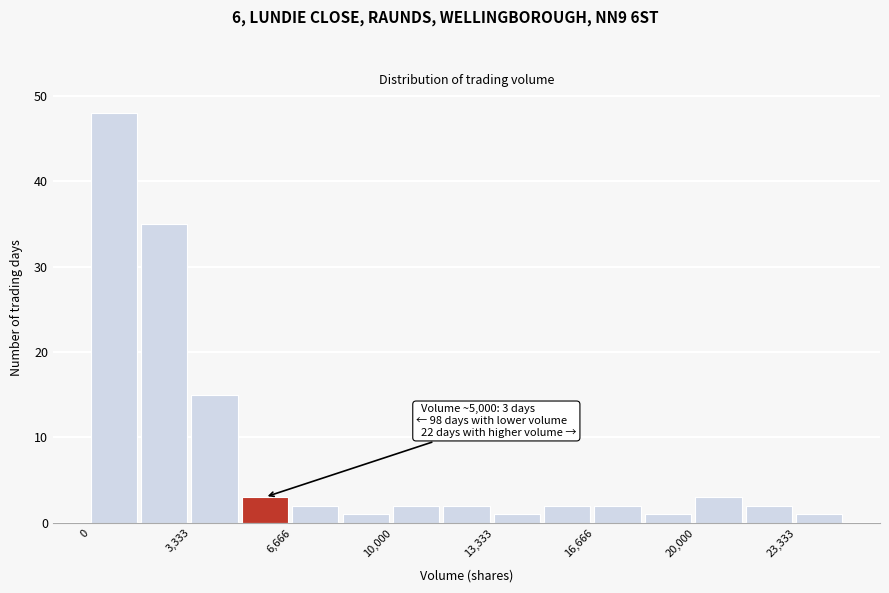

Read against the x-axis, roughly where is the centre of the tallest bar?

1000